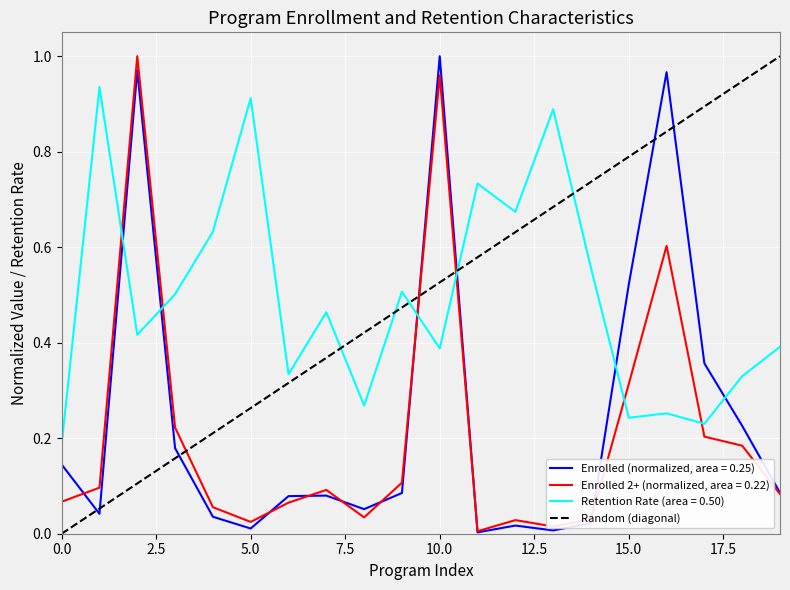

True or false: Enrolled (normalized, area = 0.25) has a value of 0.9 at 15.0.

False